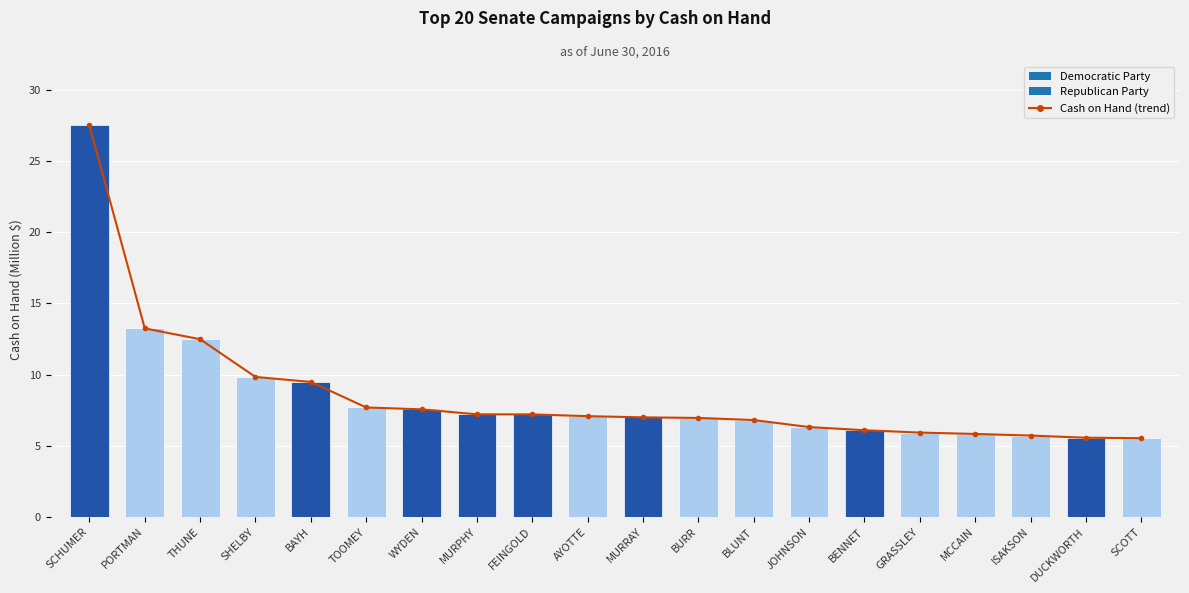

List the labels in order of value, largest first.

SCHUMER, PORTMAN, THUNE, SHELBY, BAYH, TOOMEY, WYDEN, MURPHY, FEINGOLD, AYOTTE, MURRAY, BURR, BLUNT, JOHNSON, BENNET, GRASSLEY, MCCAIN, ISAKSON, DUCKWORTH, SCOTT